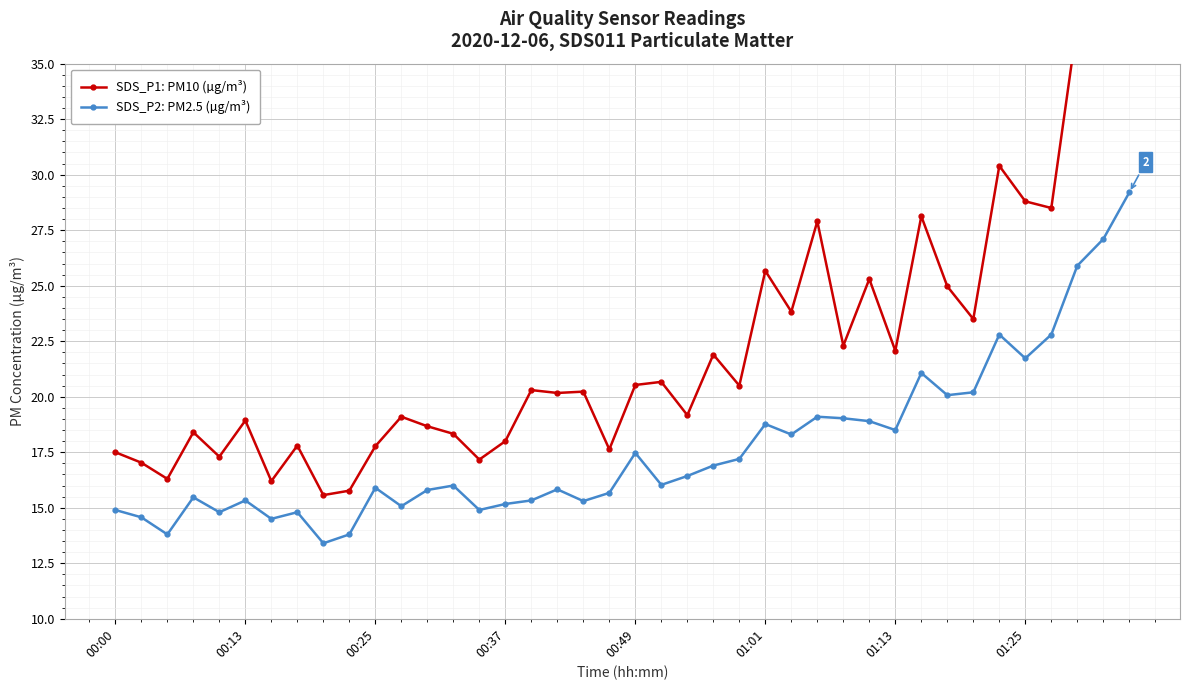

The SDS_P1: PM10 (µg/m³) series shows 9.0 at 28. True or false?

False